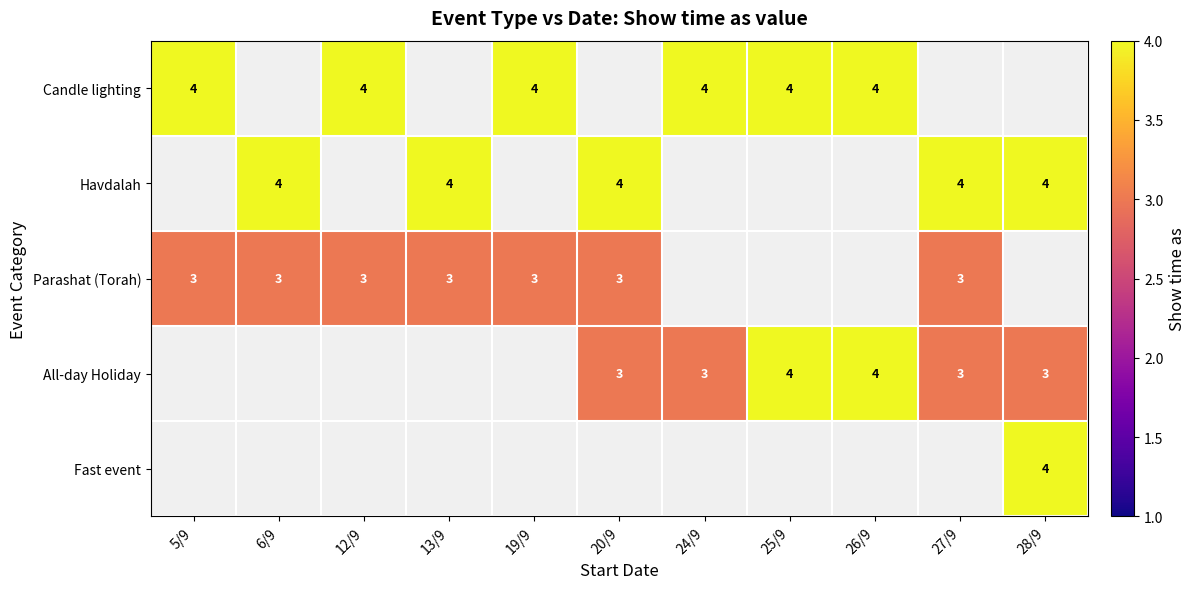

Is the value of Havdalah at 13/9 greater than the value of Parashat (Torah) at 27/9?

Yes